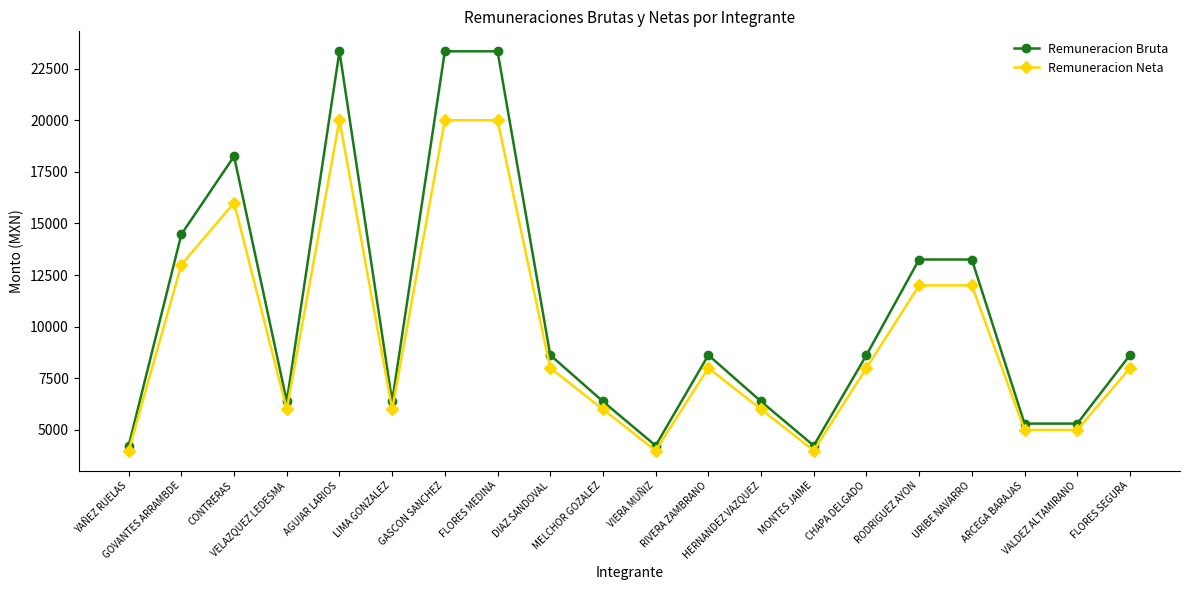

True or false: Remuneracion Neta has more than 1 interior local peaks.

True